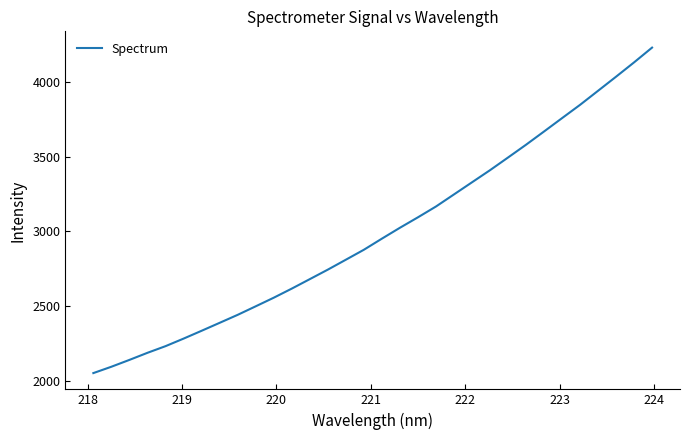

What is the smallest value displayed?

2054.4